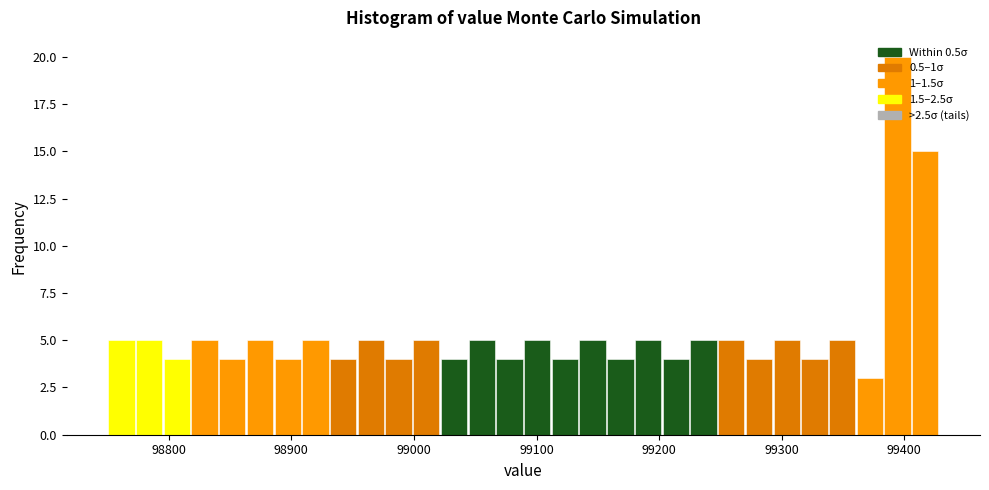

Around what value on the x-axis is the tallest bar? Give the approximate position of its centre, as read against the axis.

99390